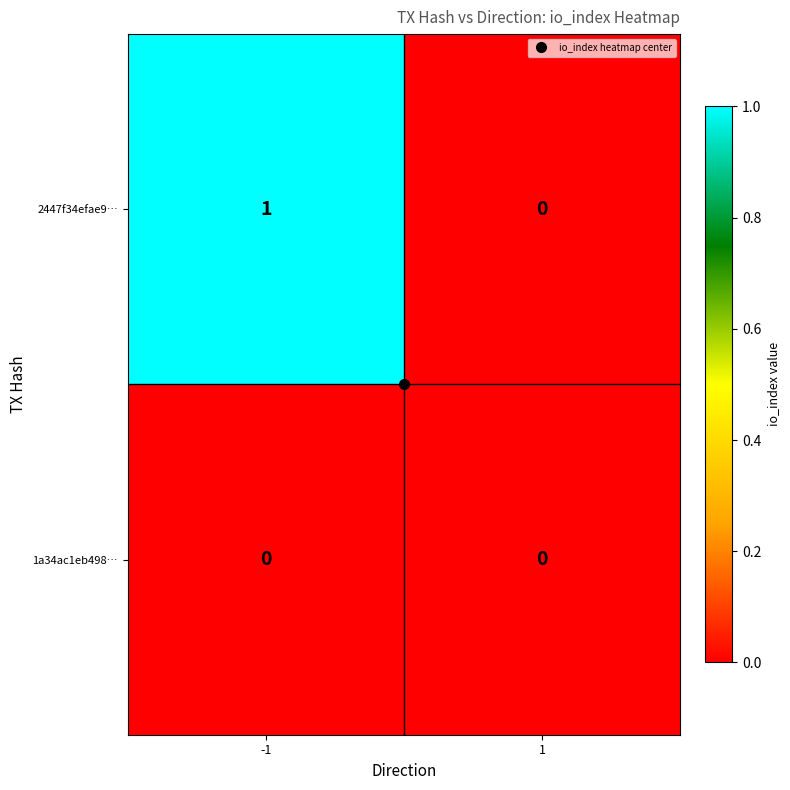

Which series has the widest spread of values?

2447f34efae9…